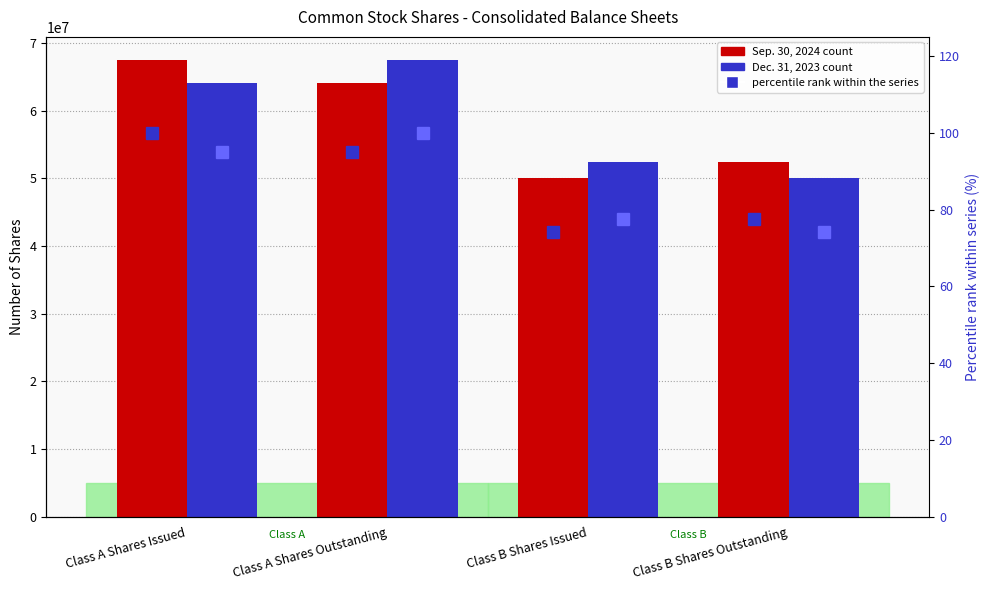

What is the average value of the Sep. 30, 2024 series?

58526588.5